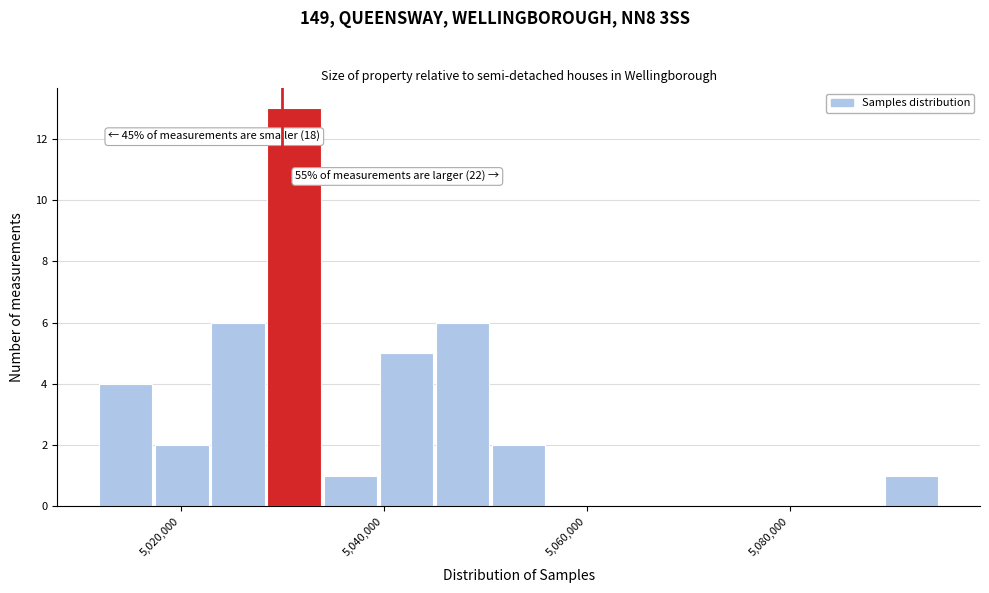

Read against the x-axis, roughly where is the centre of the tallest bar?

5032000